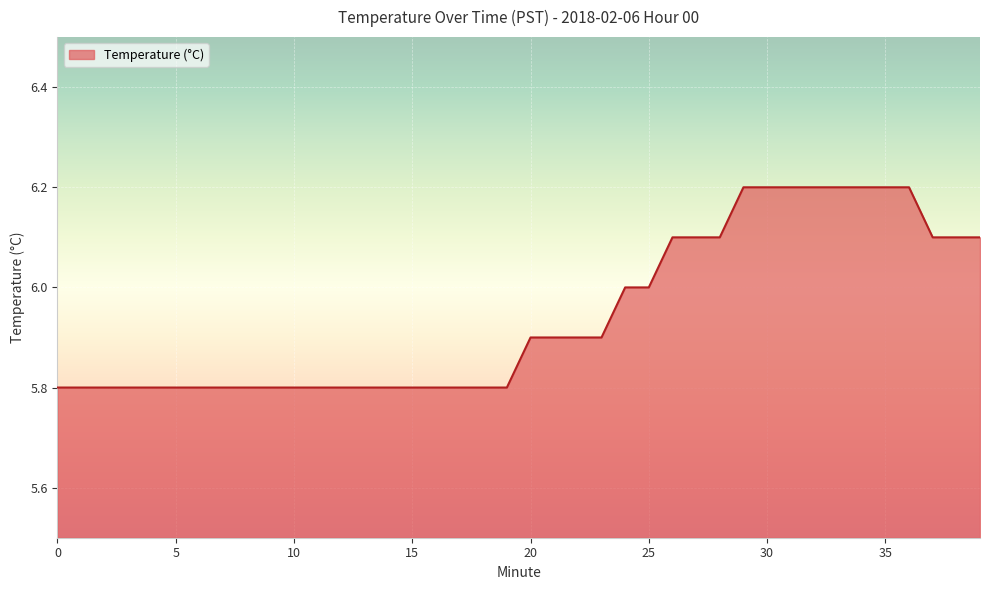

Count the number of categories in the chart.

40